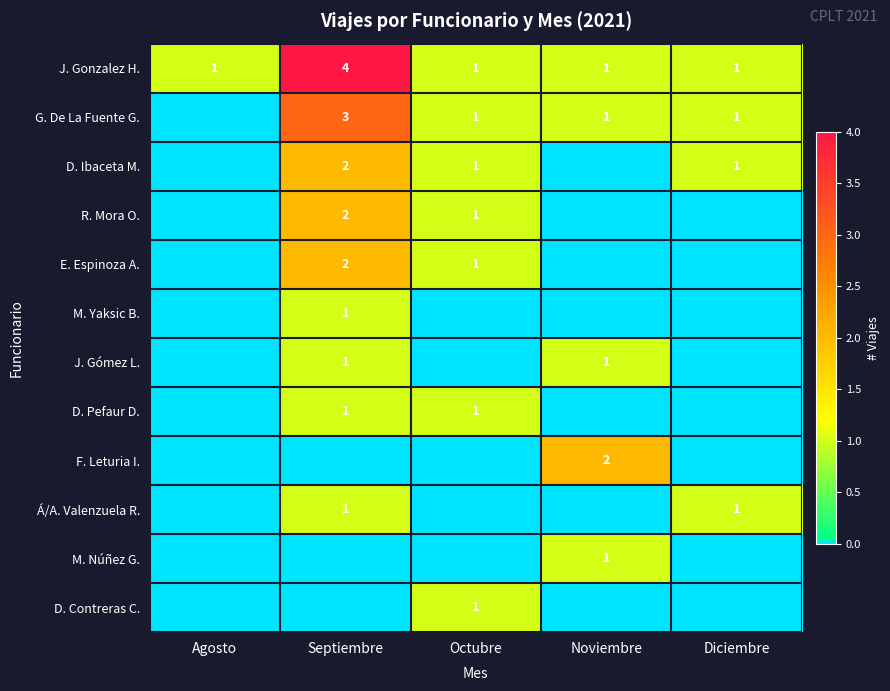

Is it true that E. Espinoza A. equals 0 at Octubre?

False